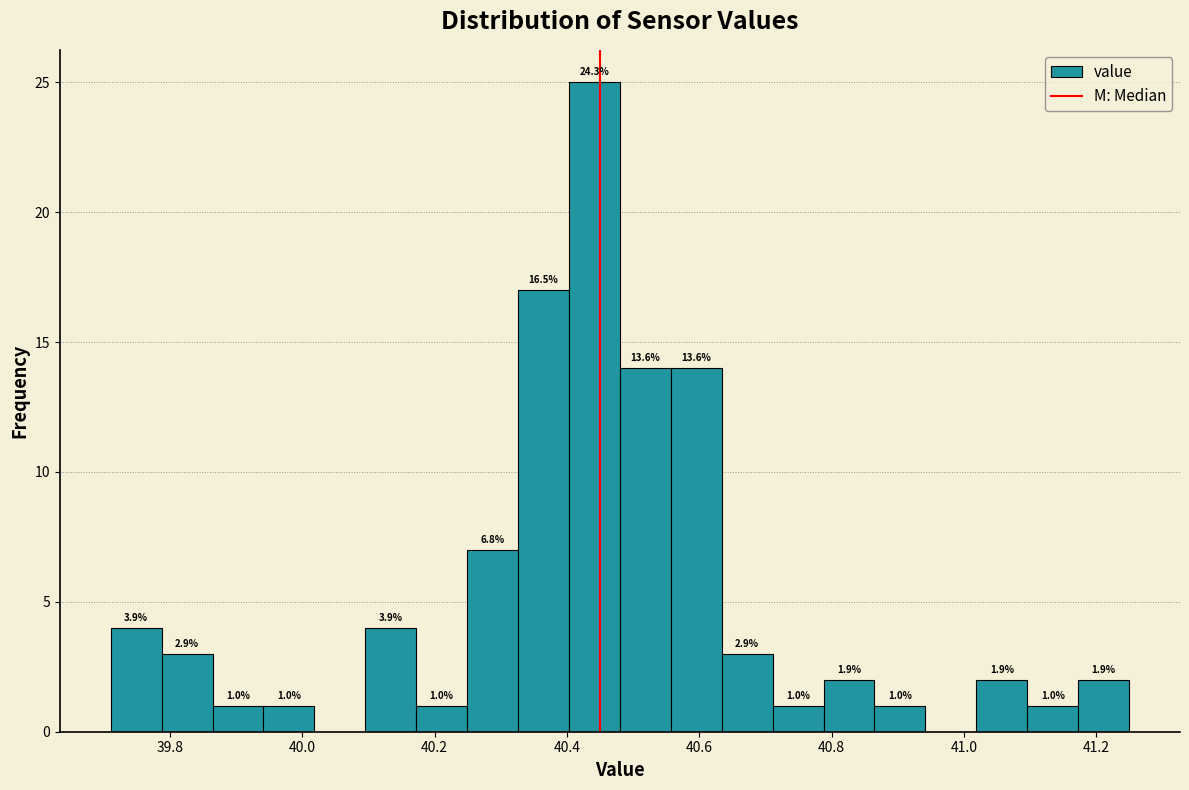

Read against the x-axis, roughly where is the centre of the tallest bar?

40.44